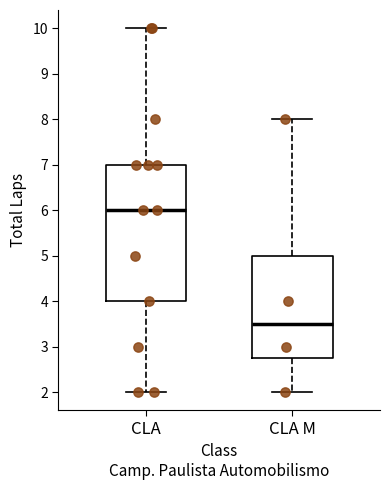

Comparing the boxes themselves (not the whiskers), which one is the tallest?

CLA